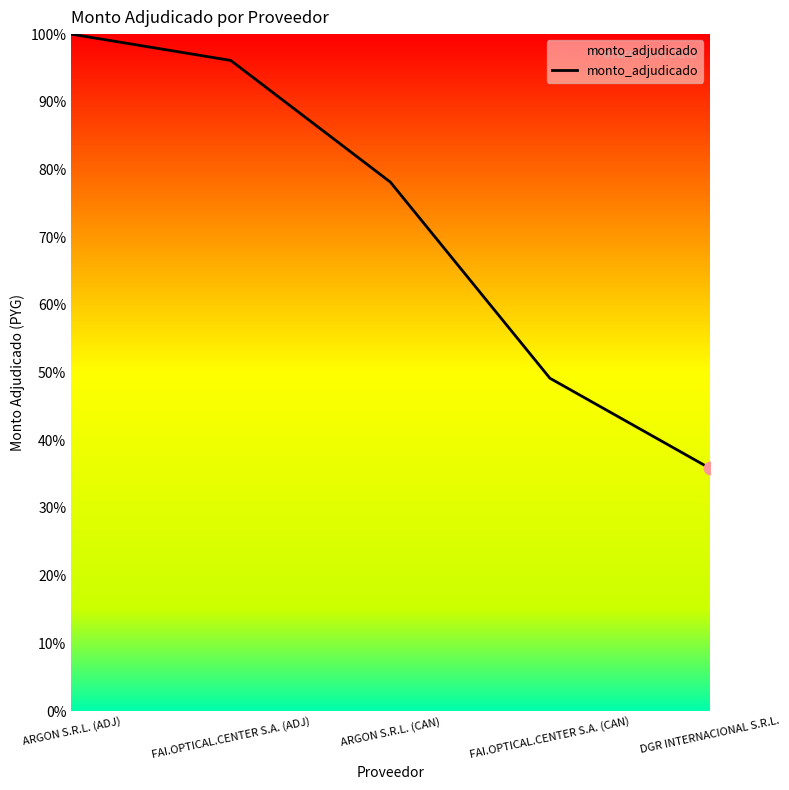

What is the ratio of the value at ARGON S.R.L. (CAN) to the value at ARGON S.R.L. (ADJ)?

0.8